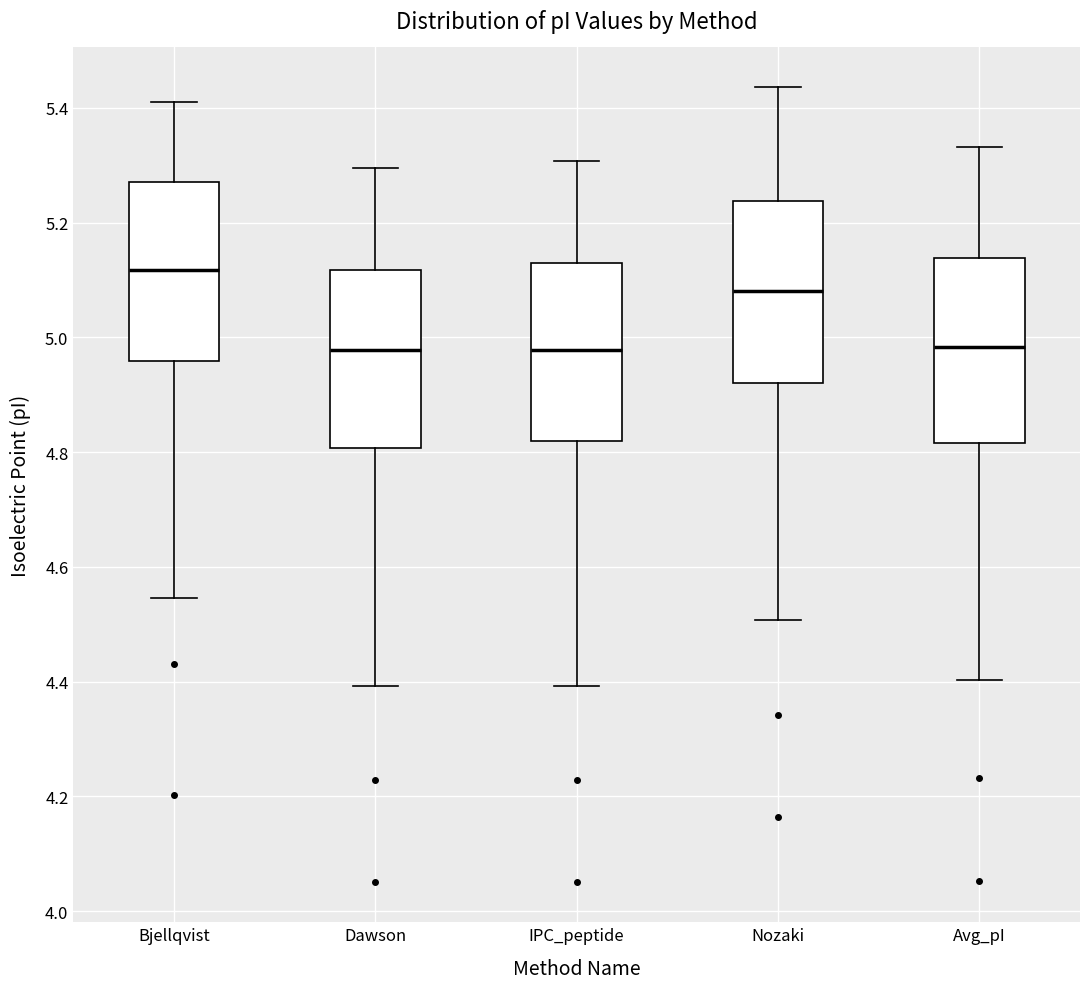

Where is the lower edge of the box for IPC_peptide on the y-axis? The values are not printed on the chart, so give them approximately, as read against the axis.

4.82